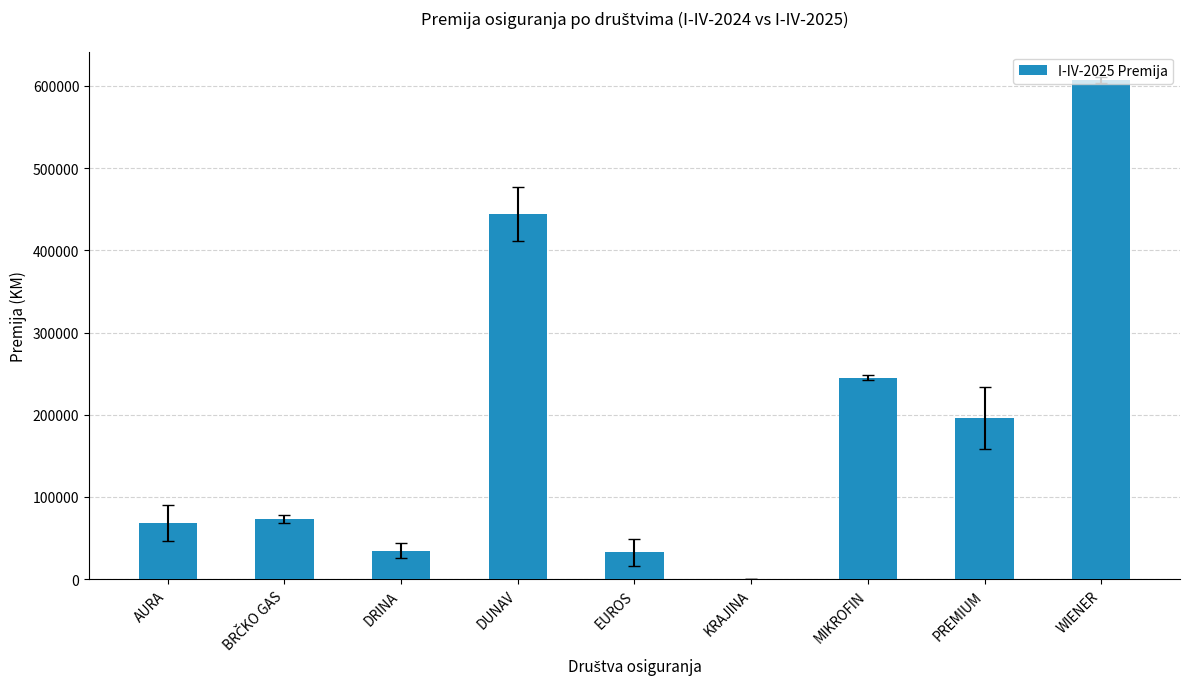

Which category has the highest value across all series?

WIENER